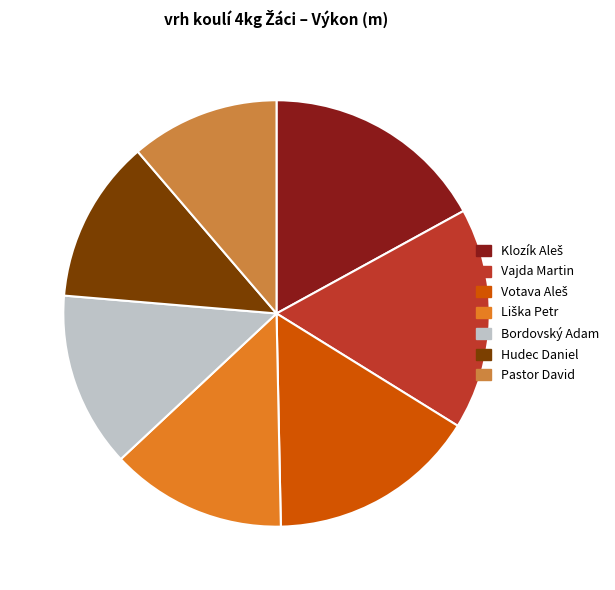

Count the number of slices in the pie.

7